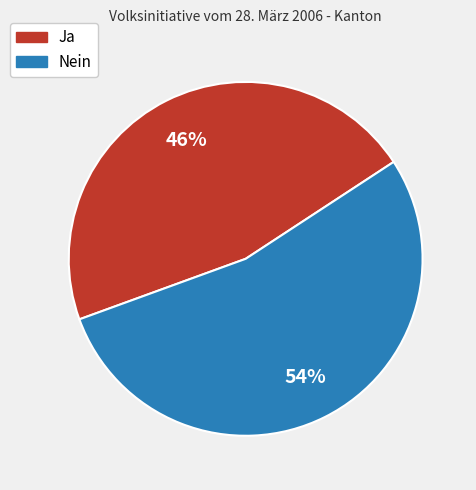

Combined, do Nein and Ja account for over 50%?

Yes